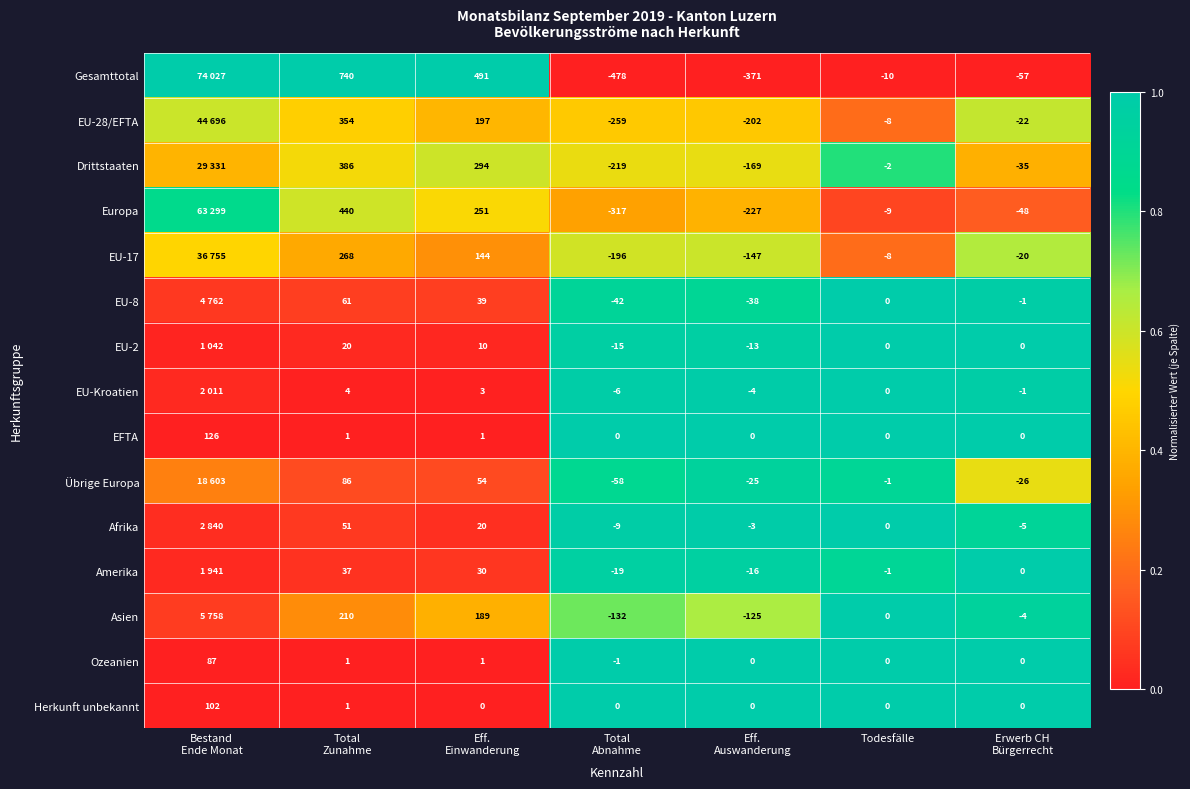

At Bestand Ende Monat, list the series in order from smallest to largest.

Ozeanien, Herkunft unbekannt, EFTA, EU-2, Amerika, EU-Kroatien, Afrika, EU-8, Asien, Übrige Europa, Drittstaaten, EU-17, EU-28/EFTA, Europa, Gesamttotal